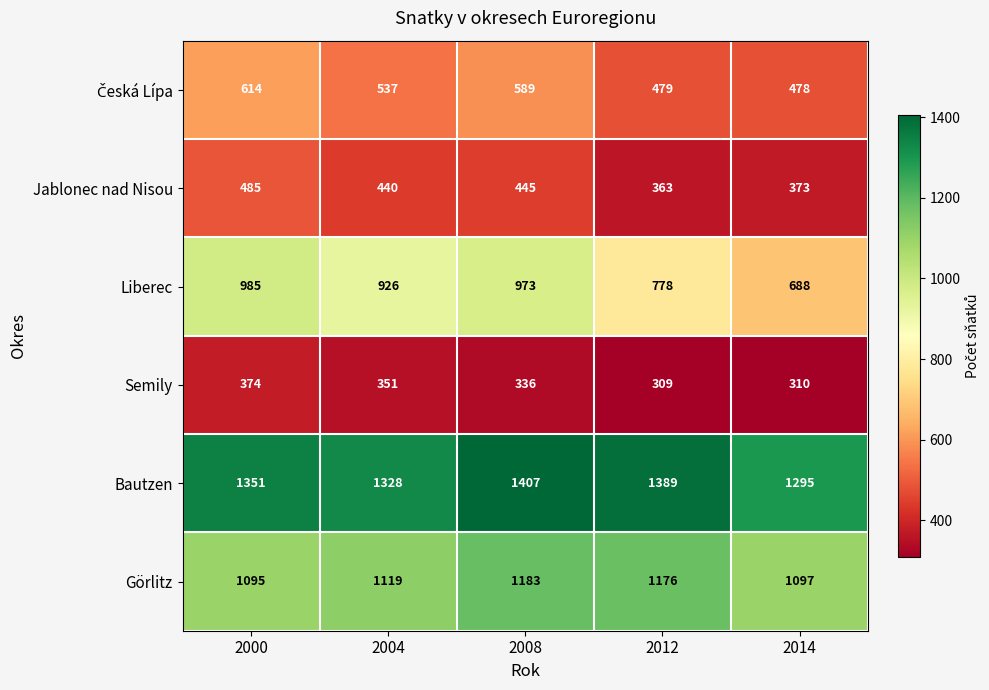

Is the value of Bautzen at 2004 greater than the value of Görlitz at 2014?

Yes